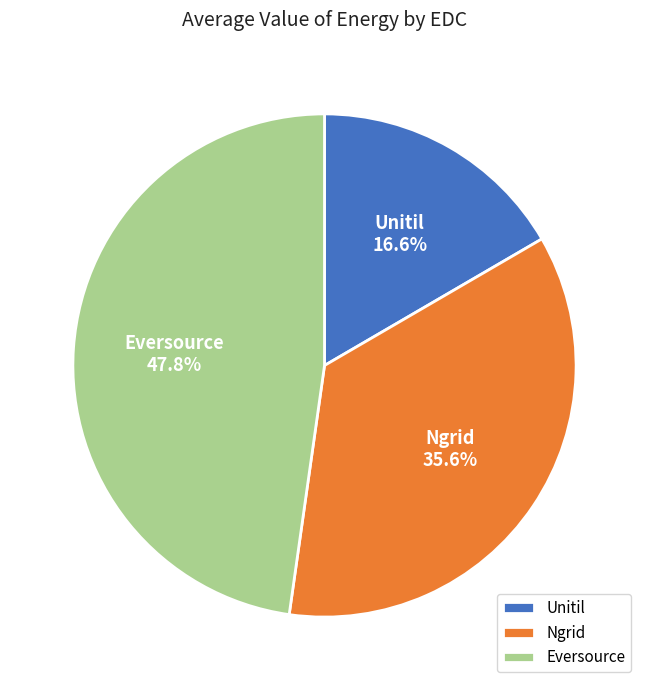

Which category has the biggest portion of the pie?

Eversource